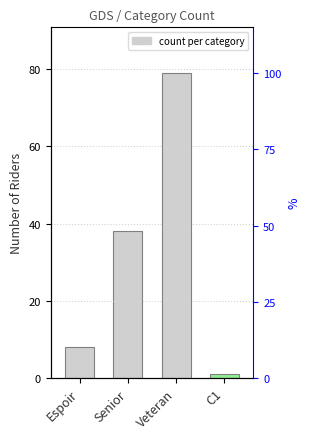

Reading right to left, list all the values displayed in this chart.

C1=1	Veteran=79	Senior=38	Espoir=8